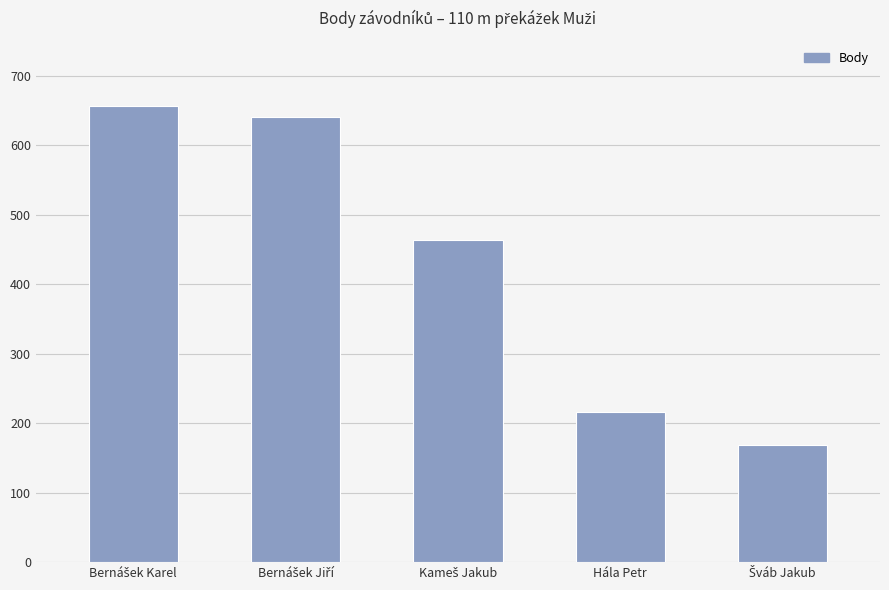

What is the sum of all values?

2144